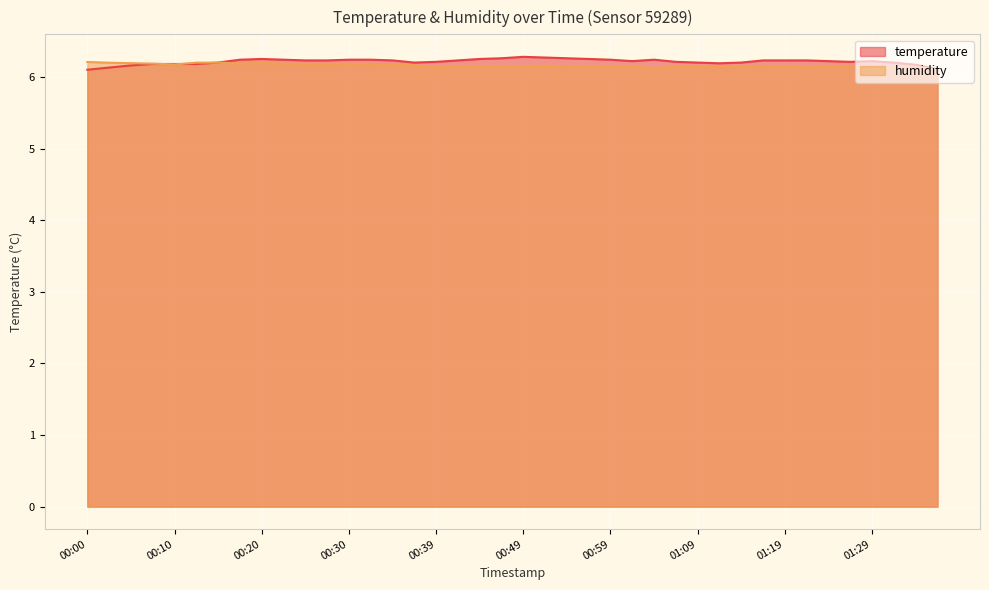

Reading right to left, what are all the values shown in this chart?

temperature: 6.1	6.2	6.2	6.2	6.2	6.2	6.2	6.2	6.2	6.2	6.2	6.2	6.2	6.2	6.2	6.2	6.2	6.3	6.3	6.3	6.3	6.2	6.2	6.2	6.2	6.2	6.2	6.2	6.2	6.2	6.2	6.2	6.2	6.2	6.2	6.2	6.2	6.2	6.1	6.1
humidity: 6.1	6.1	6.1	6.1	6.2	6.1	6.1	6.1	6.2	6.1	6.1	6.2	6.1	6.1	6.1	6.1	6.1	6.1	6.2	6.2	6.1	6.1	6.1	6.1	6.2	6.2	6.2	6.2	6.2	6.2	6.2	6.2	6.2	6.2	6.2	6.2	6.2	6.2	6.2	6.2